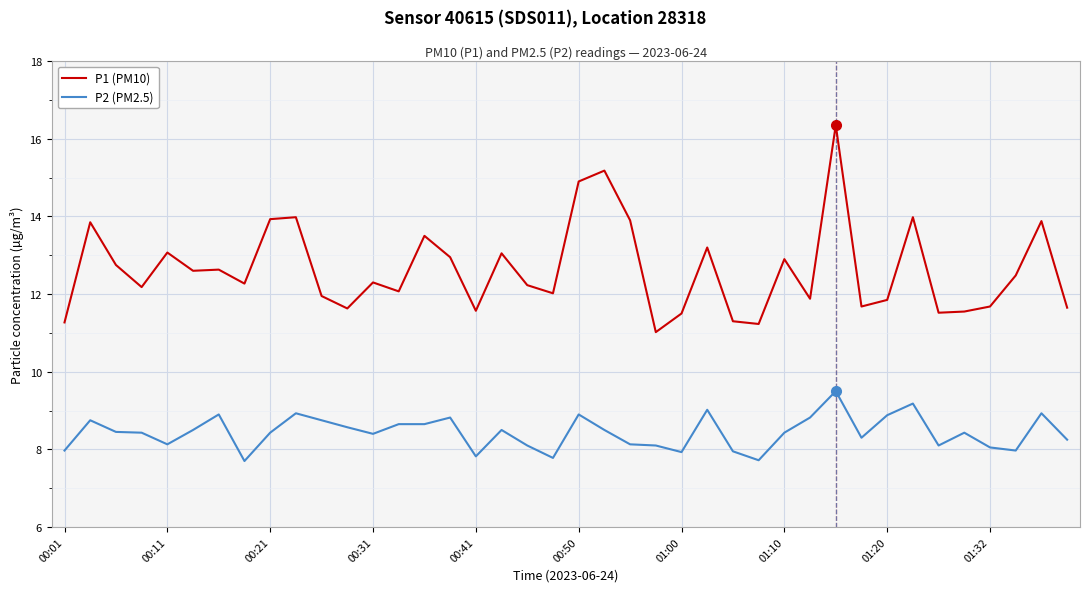

True or false: P2 (PM2.5) and P1 (PM10) cross at least once.

False